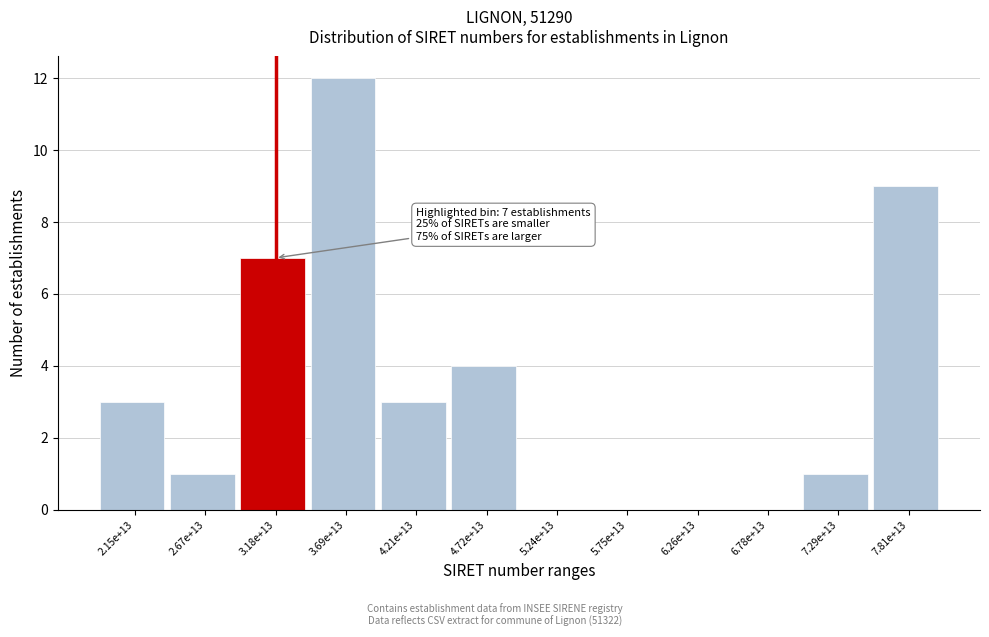

Reading right to left, list all the values displayed in this chart.

7.81e+13=9	7.29e+13=1	6.78e+13=0	6.26e+13=0	5.75e+13=0	5.24e+13=0	4.72e+13=4	4.21e+13=3	3.69e+13=12	3.18e+13=7	2.67e+13=1	2.15e+13=3